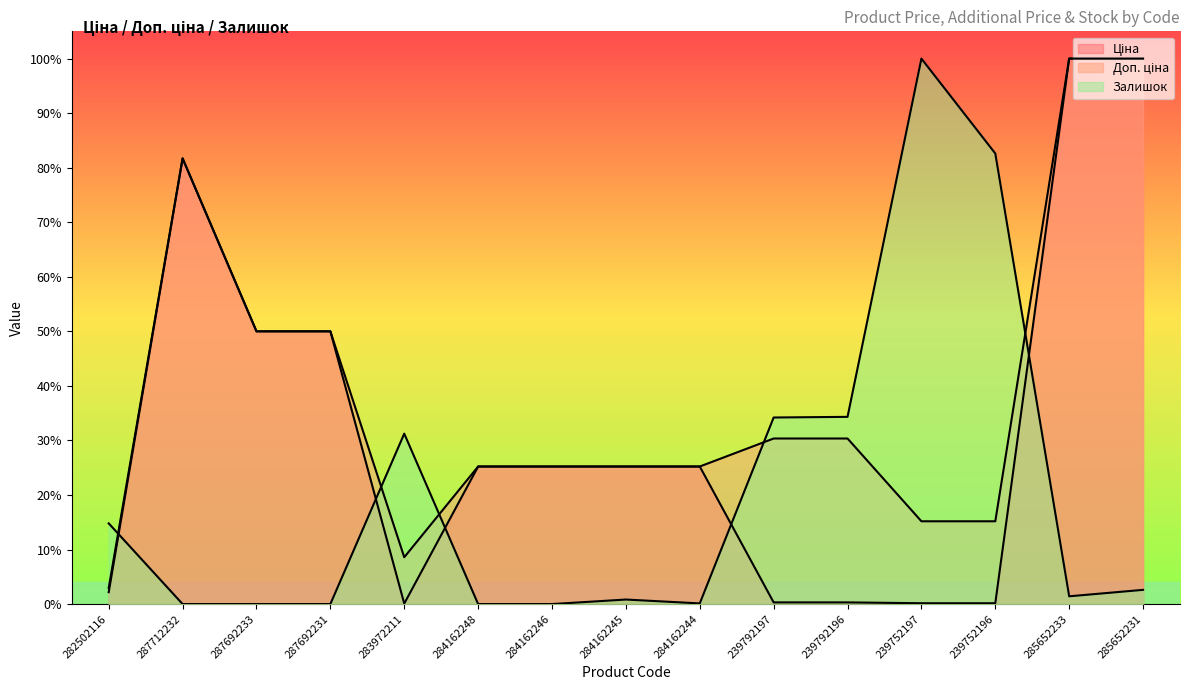

Count the number of categories in the chart.

15